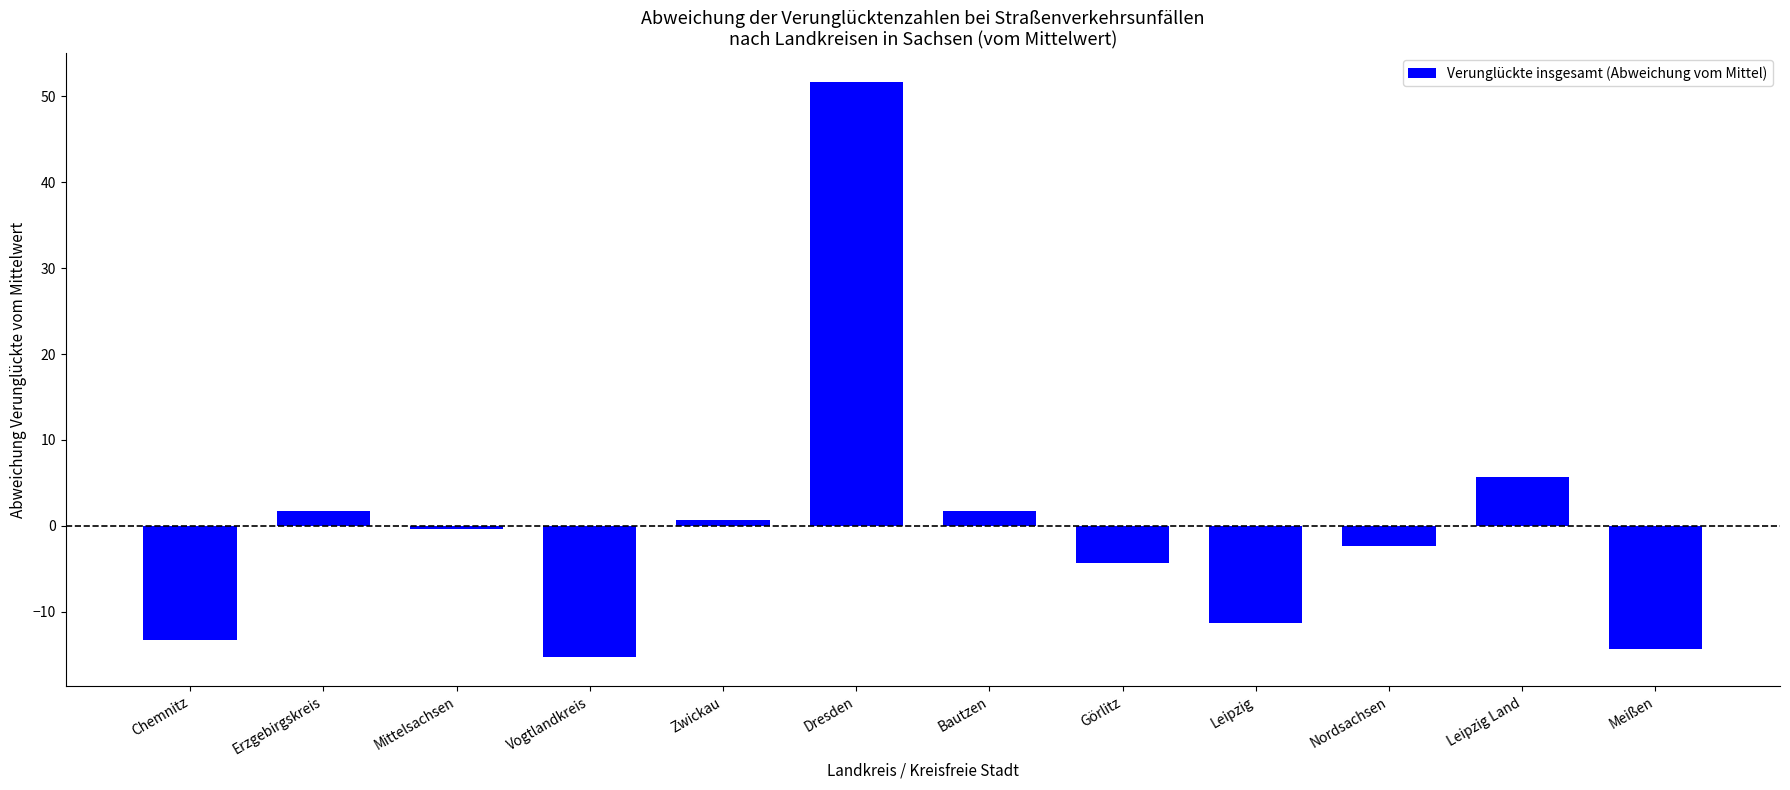

What position from the right is Bautzen?

6